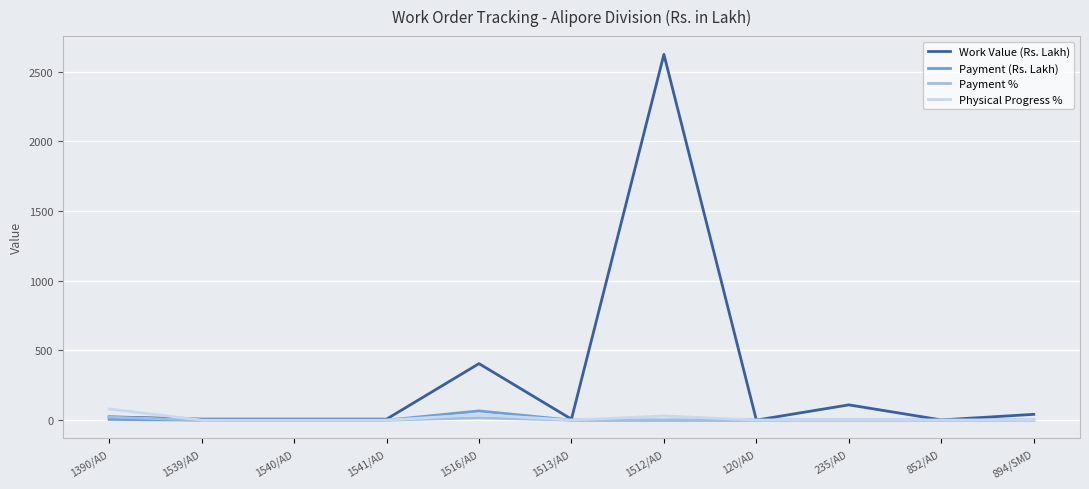

What position from the right is 1390/AD?

11